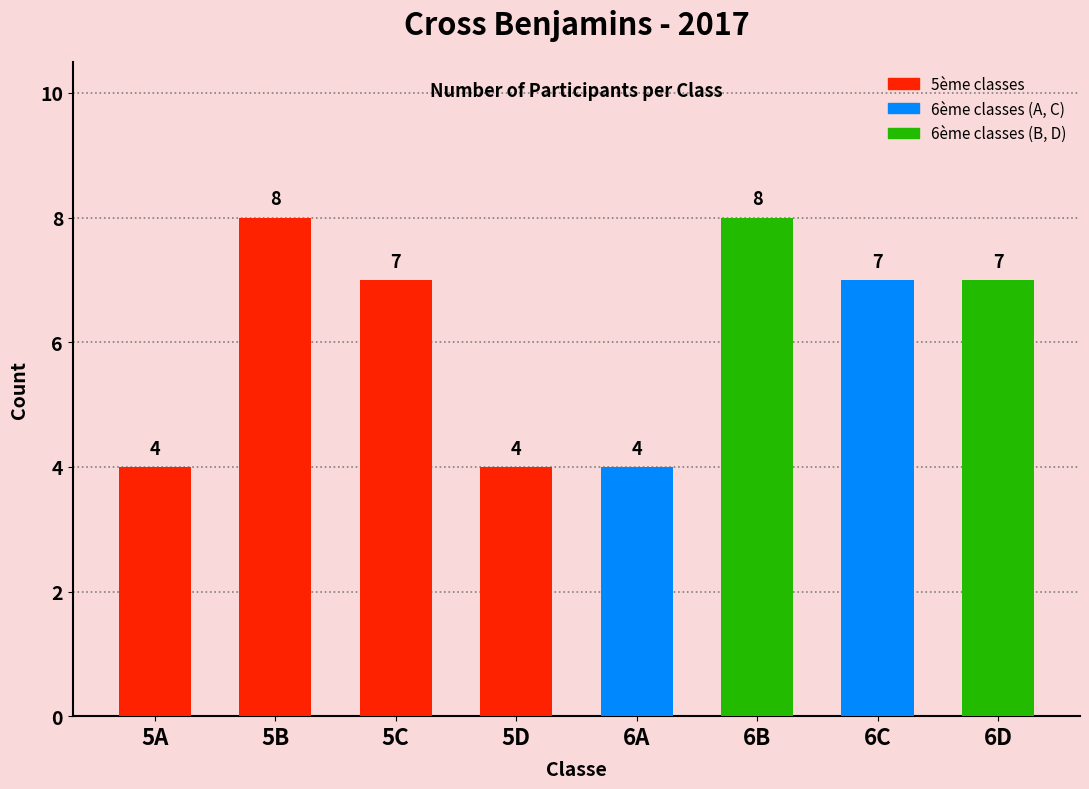

What is the greatest value displayed?

8